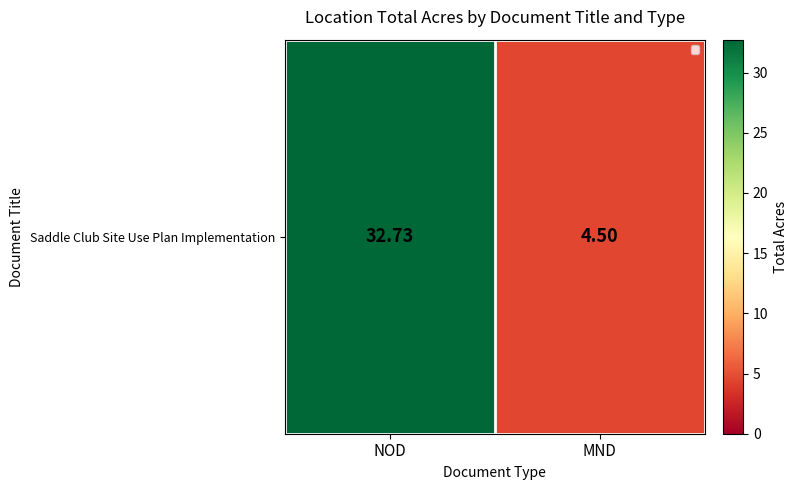

What is the ratio of the value at MND to the value at NOD?

0.1